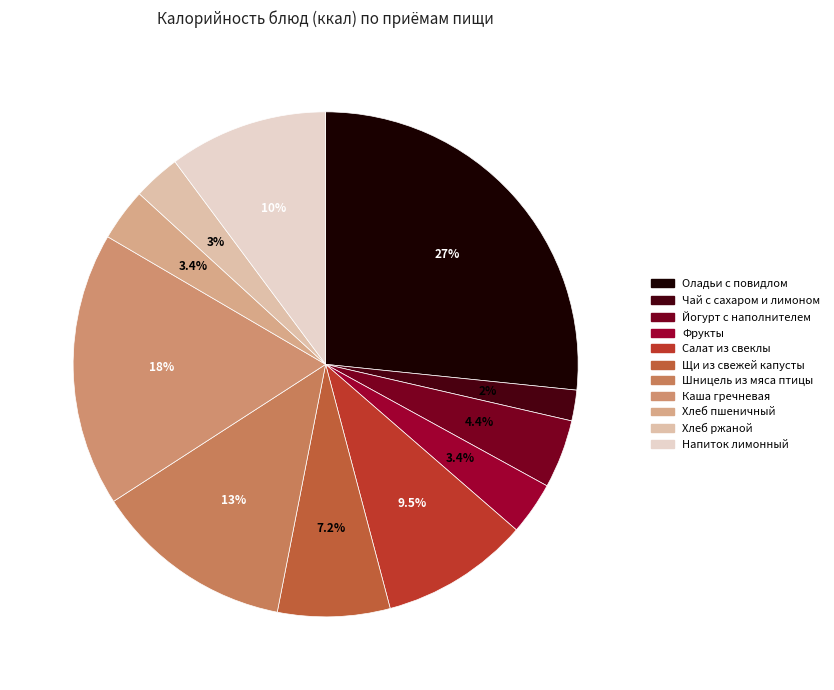

To the nearest percent, what percentage of the pie is Оладьи с повидлом?

27%